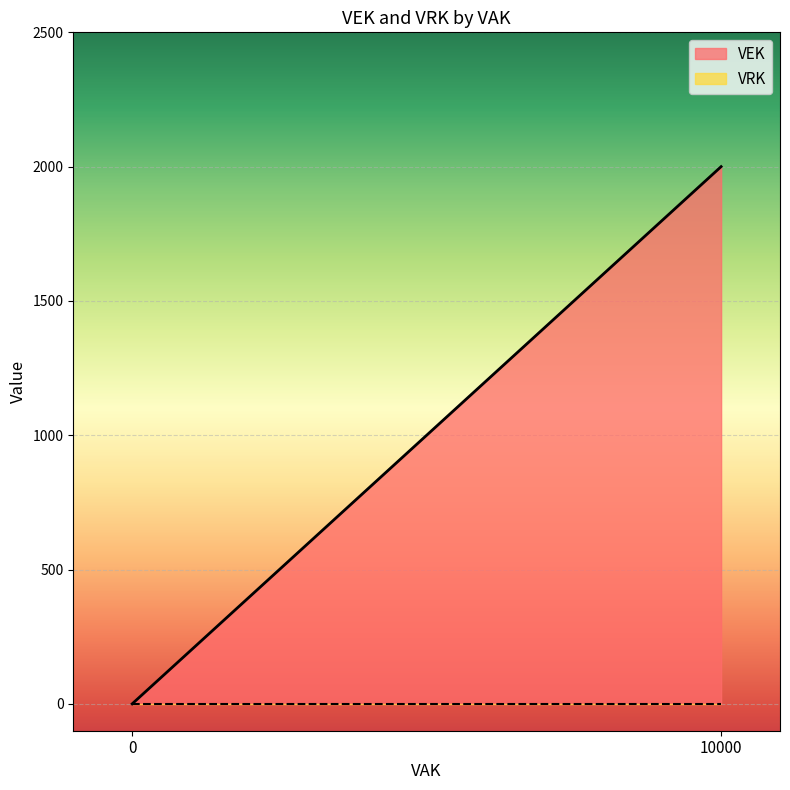

List the series in order of their peak value, highest first.

VEK, VRK